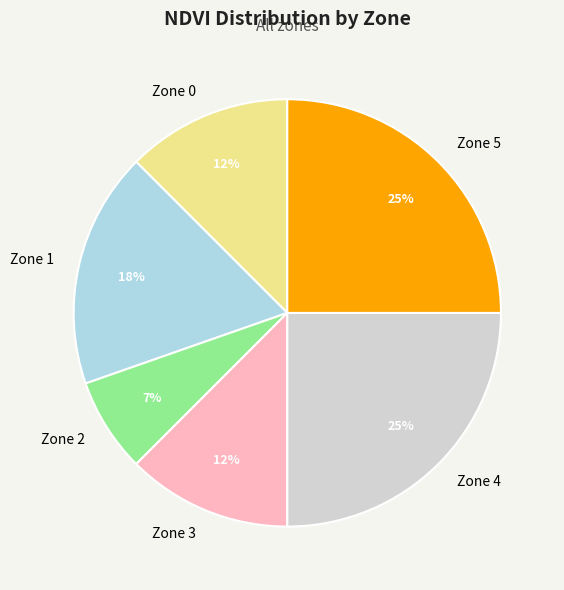

How many segments does this pie chart have?

6